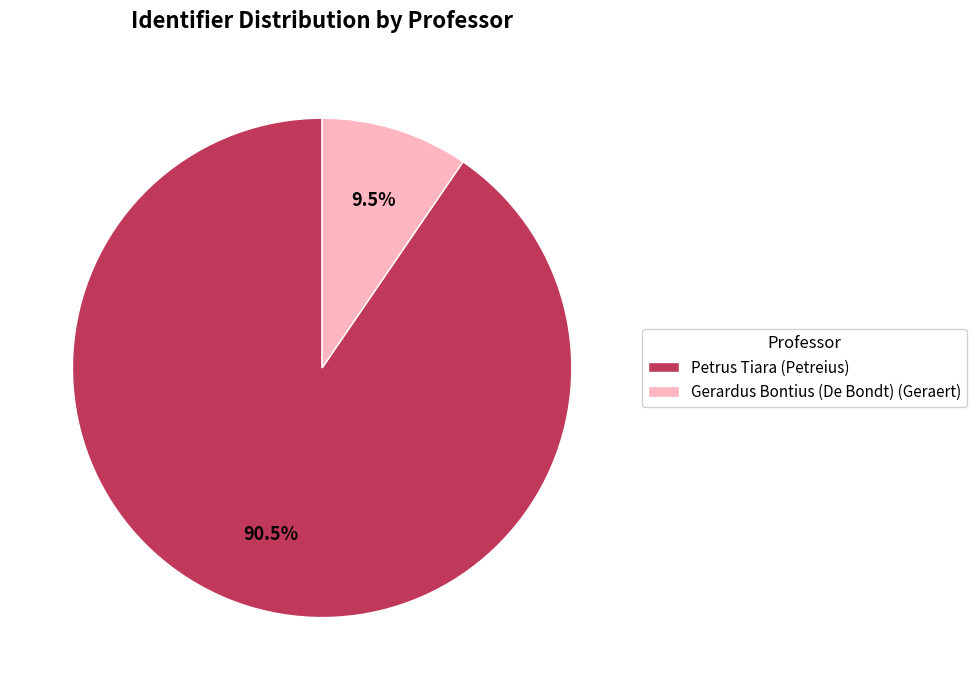

How many segments does this pie chart have?

2